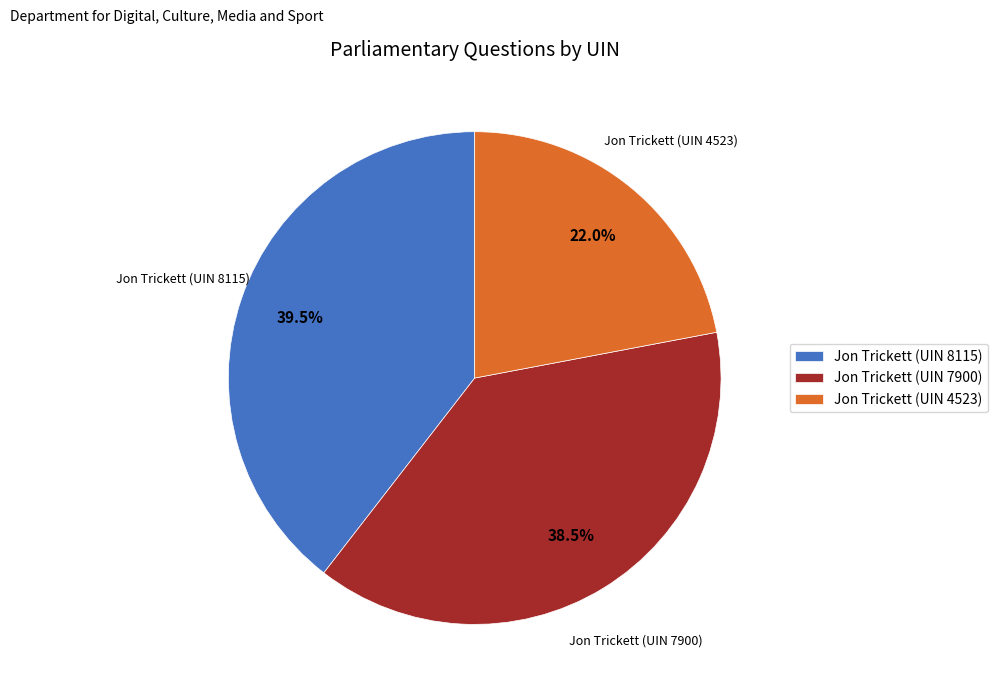

Approximately how many times larger is the value at Jon Trickett (UIN 8115) compared to Jon Trickett (UIN 4523)?

1.8